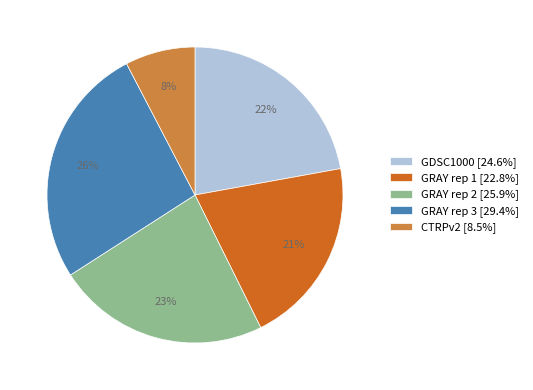

How many segments does this pie chart have?

5